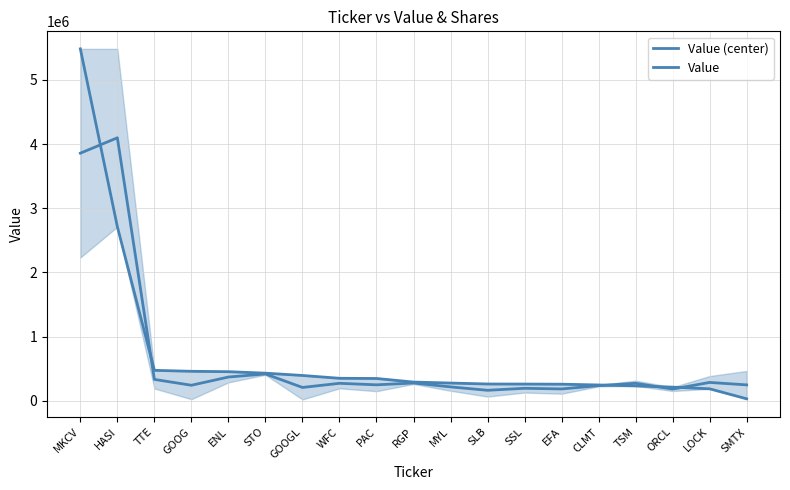

Count the number of data series in this chart.

2